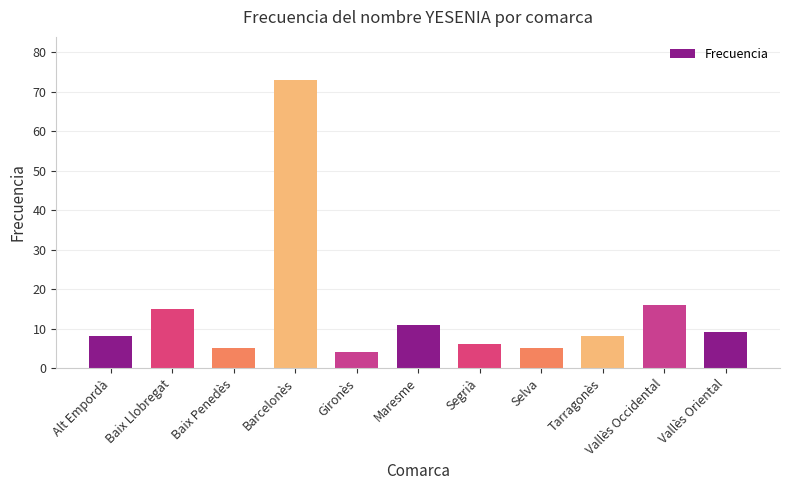

Reading left to right, what are all the values shown in this chart?

8	15	5	73	4	11	6	5	8	16	9